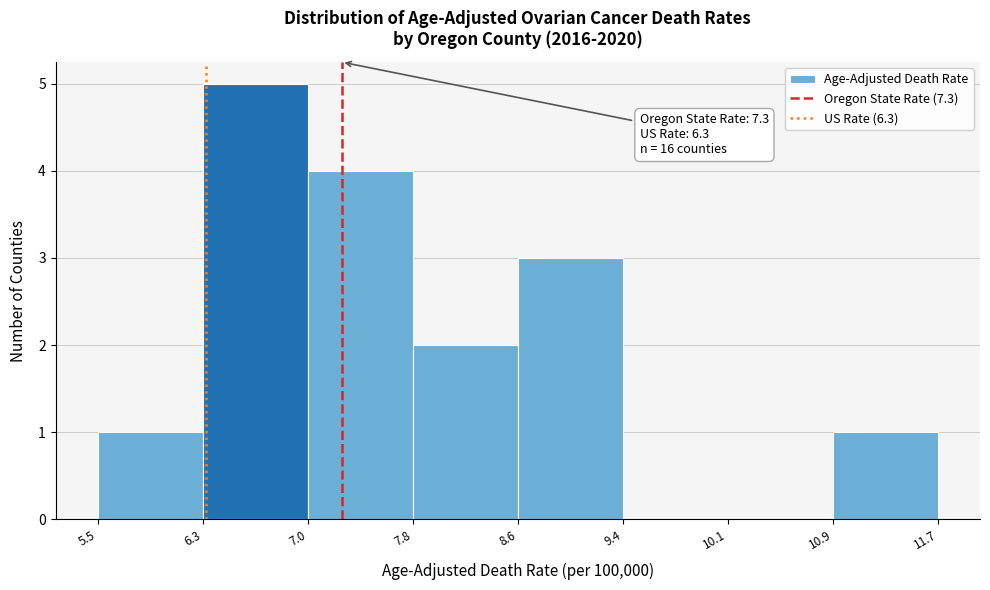

Over which range of the x-axis is the bar tallest?

6.3 to 7.0